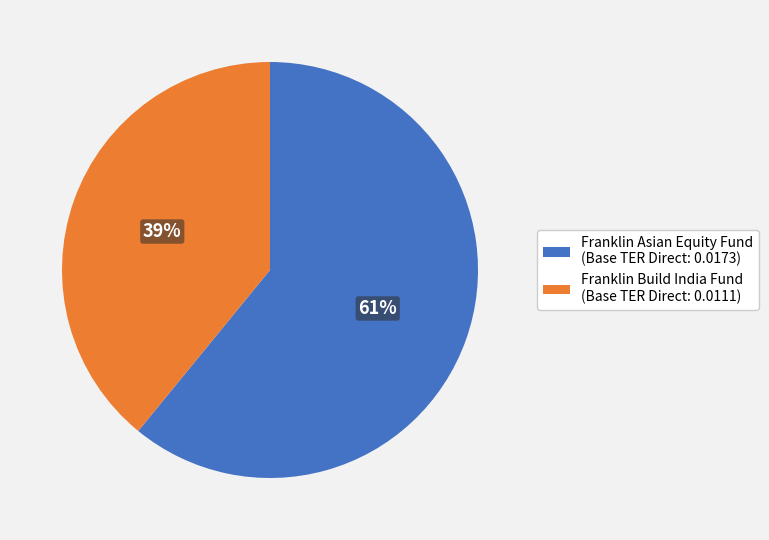

Is there a majority slice in this chart?

Yes